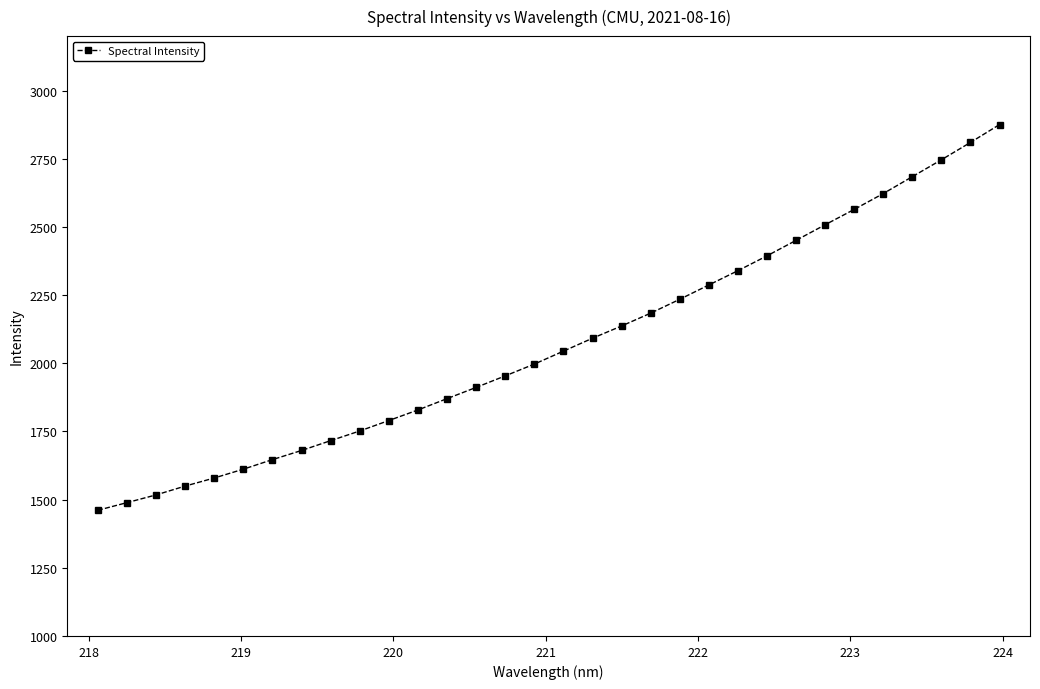

What is the smallest value displayed?

1460.9